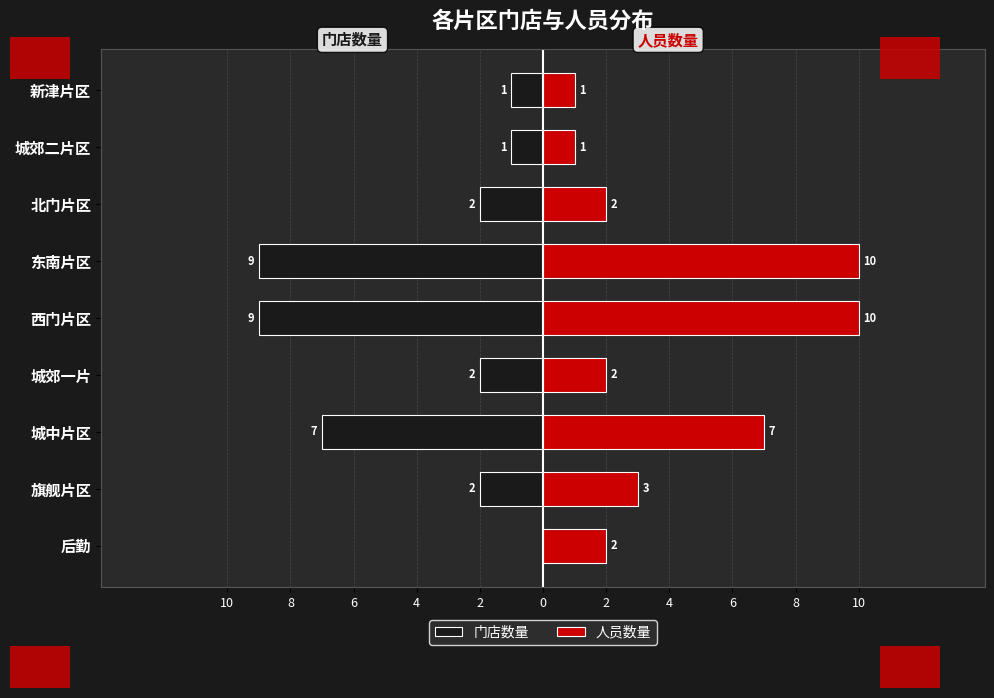

What are all the series names shown in the legend?

门店数量, 人员数量